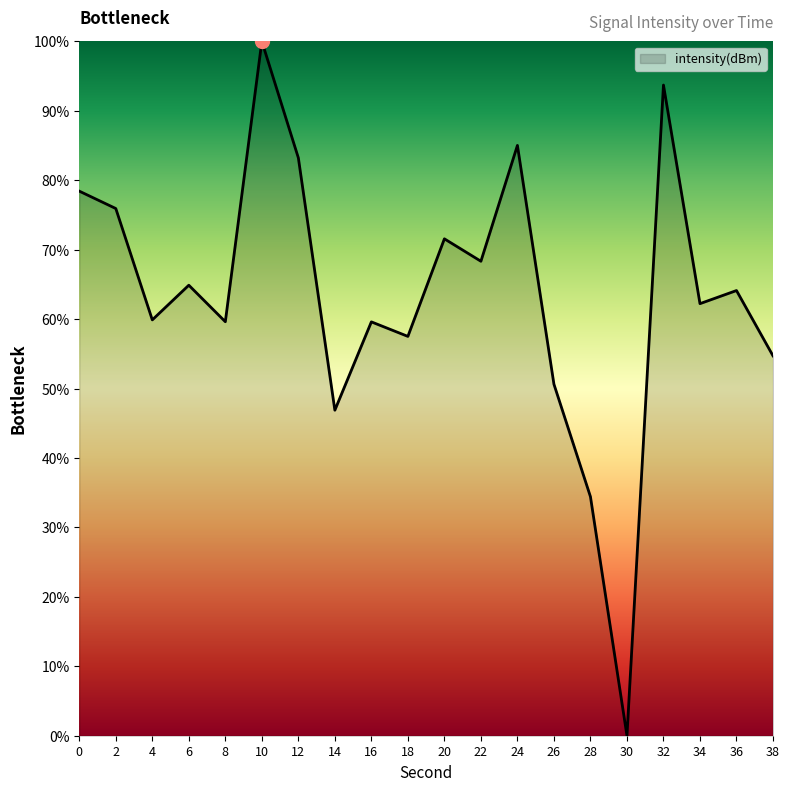

Which label corresponds to the largest value in the chart?

10